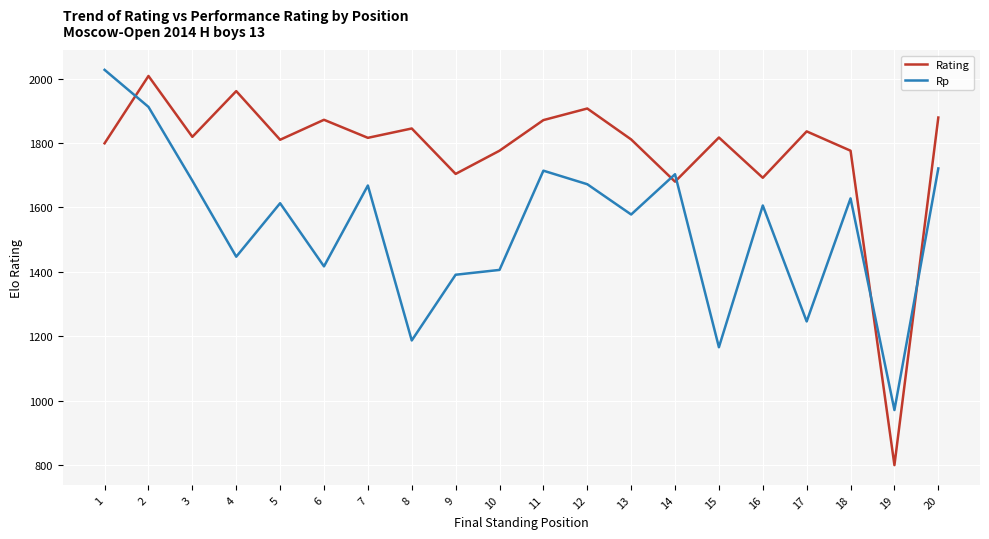

Does the chart have visible grid lines?

Yes